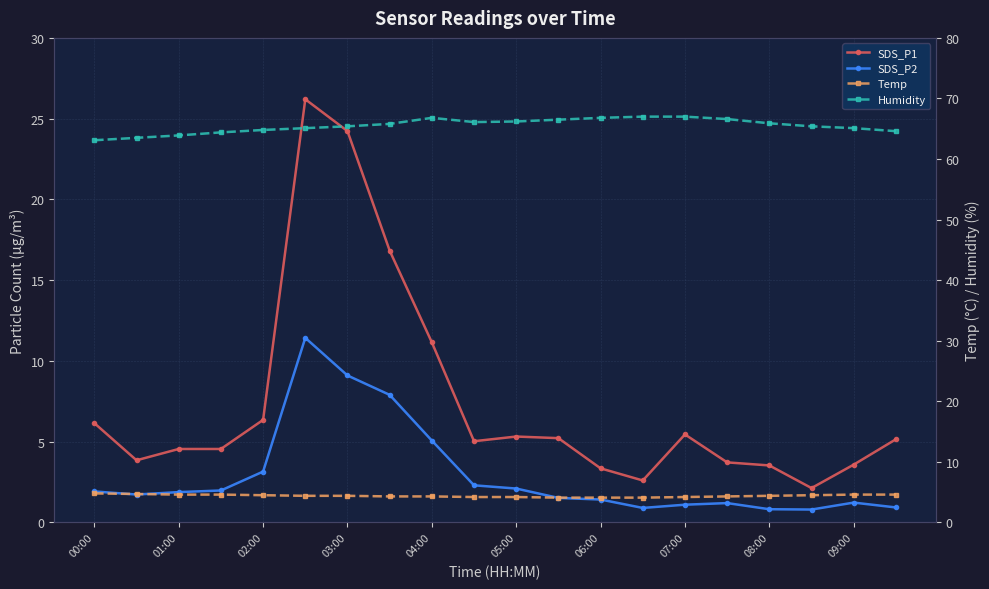

Is the value of SDS_P2 at 08:00 greater than the value of Temp at 01:00?

No